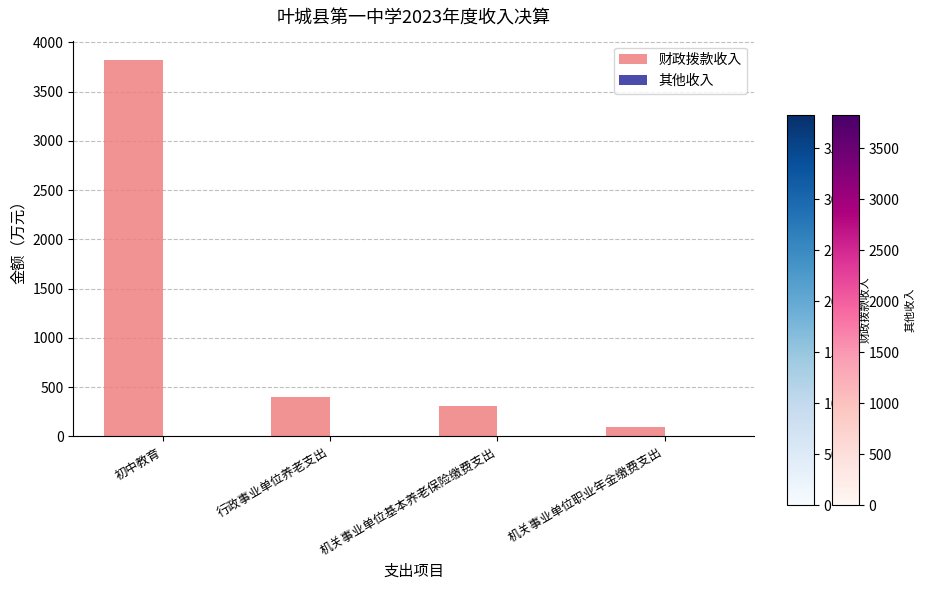

What is the value of the 4th bar from the left?

100.0